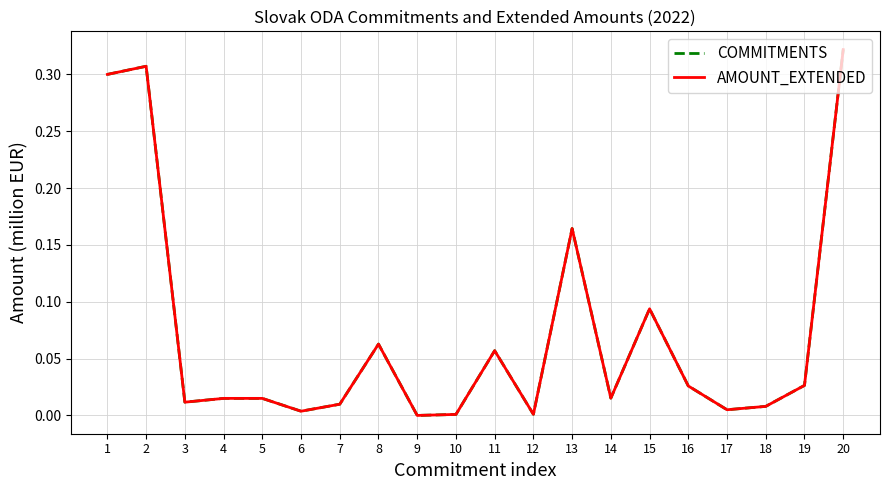

True or false: AMOUNT_EXTENDED and COMMITMENTS intersect in this chart.

False